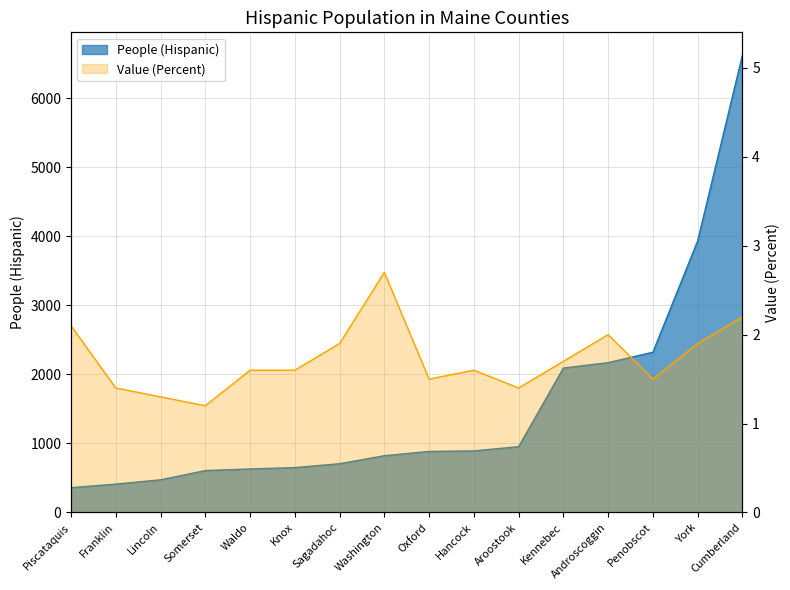

Which series has the largest range (max minus min)?

People (Hispanic)